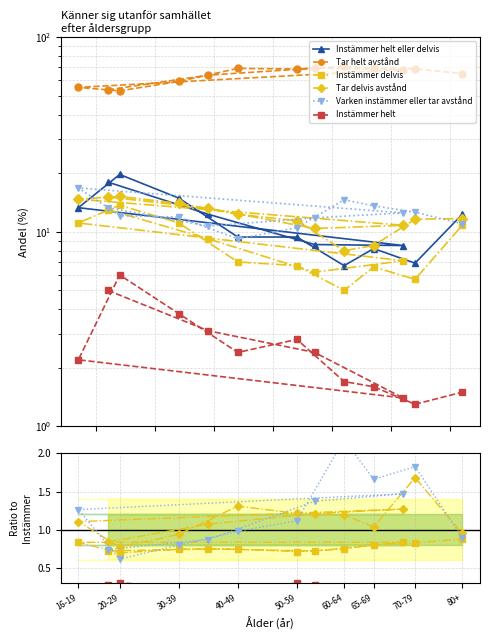

What is the label of the 4th point from the left?

40-49